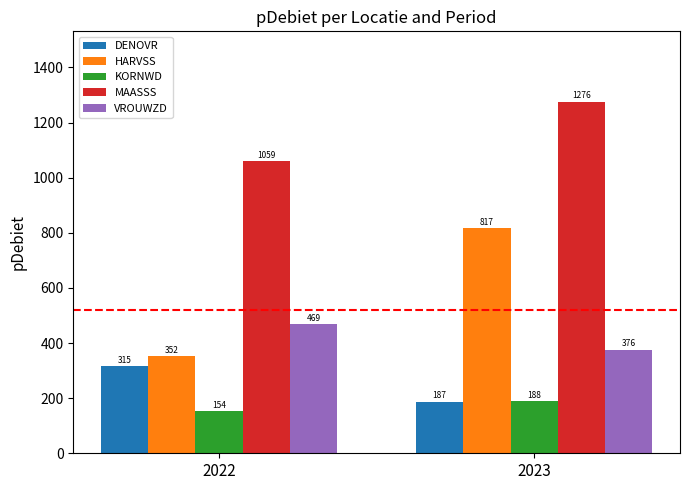

Is the value of VROUWZD at 2022 greater than the value of KORNWD at 2022?

Yes